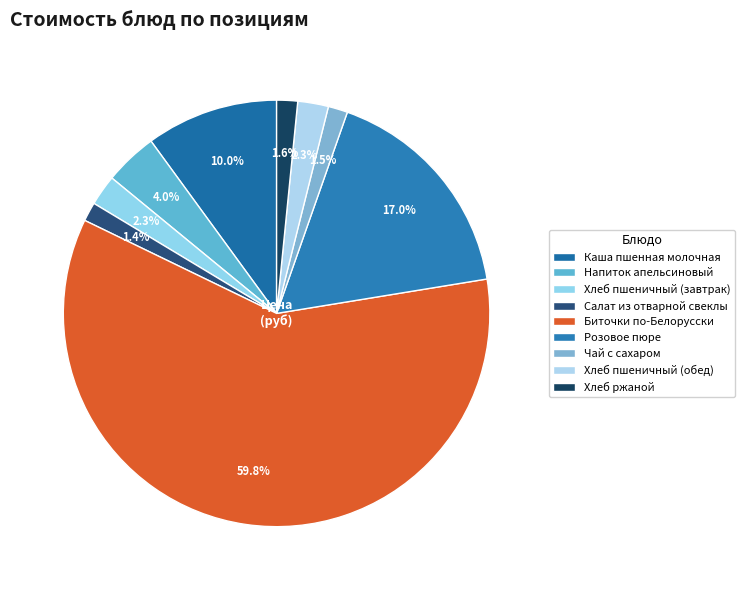

How many slices are in this pie chart?

9